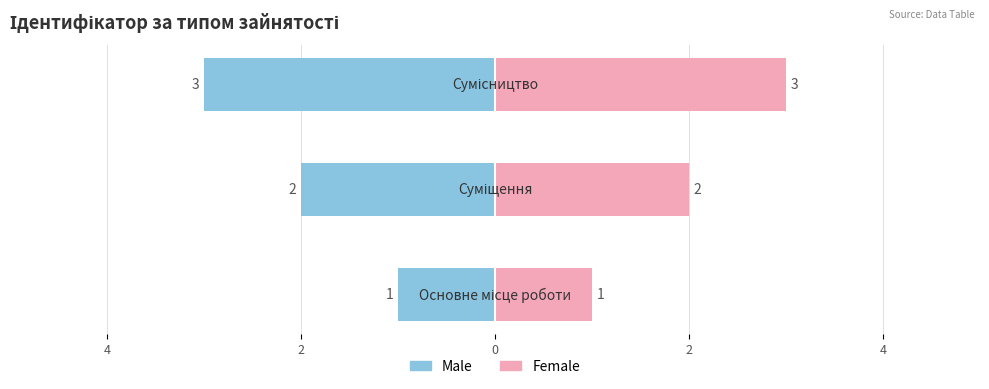

Reading left to right, transcribe all the data shown in this chart.

Основне місце роботи=1	Суміщення=2	Сумісництво=3